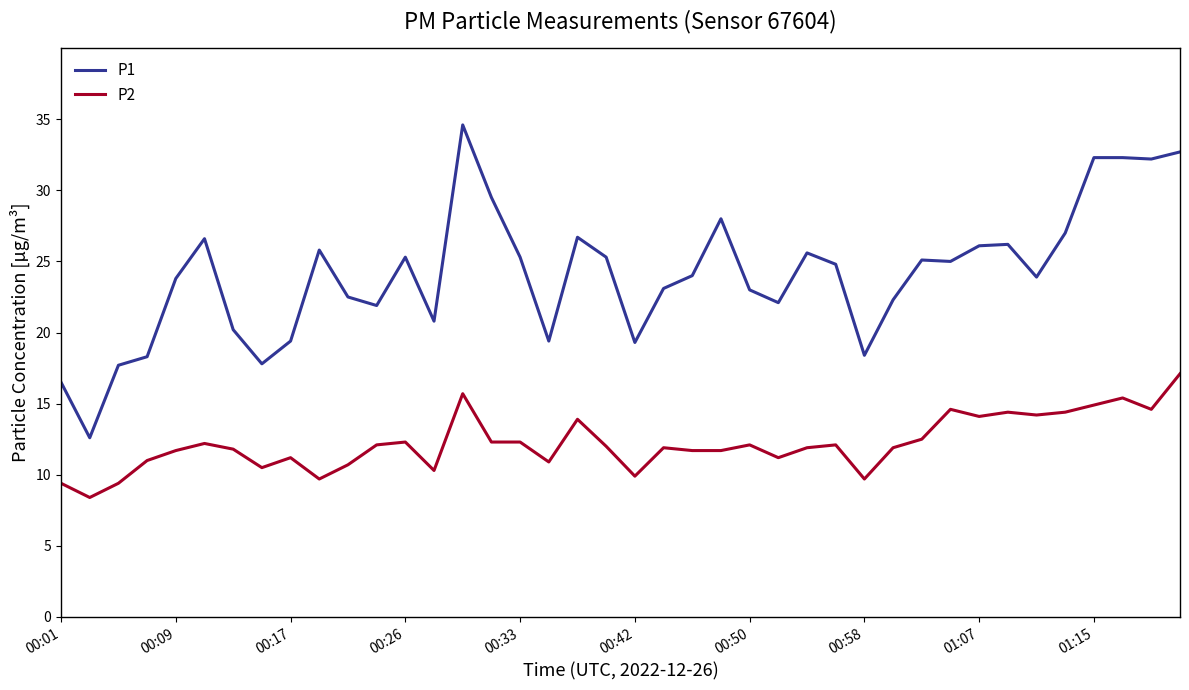

Which series has the widest spread of values?

P1